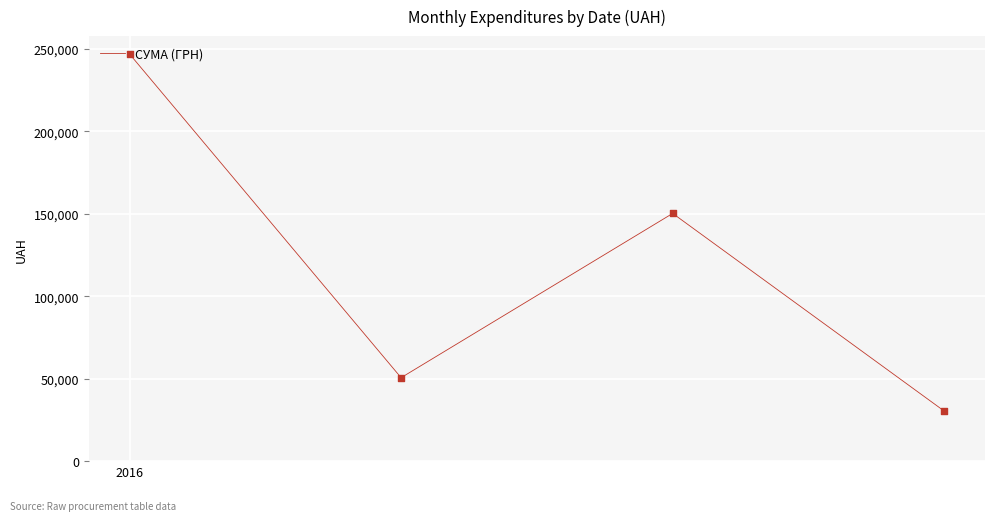

What is the difference between the second highest and second lowest values?

99614.7